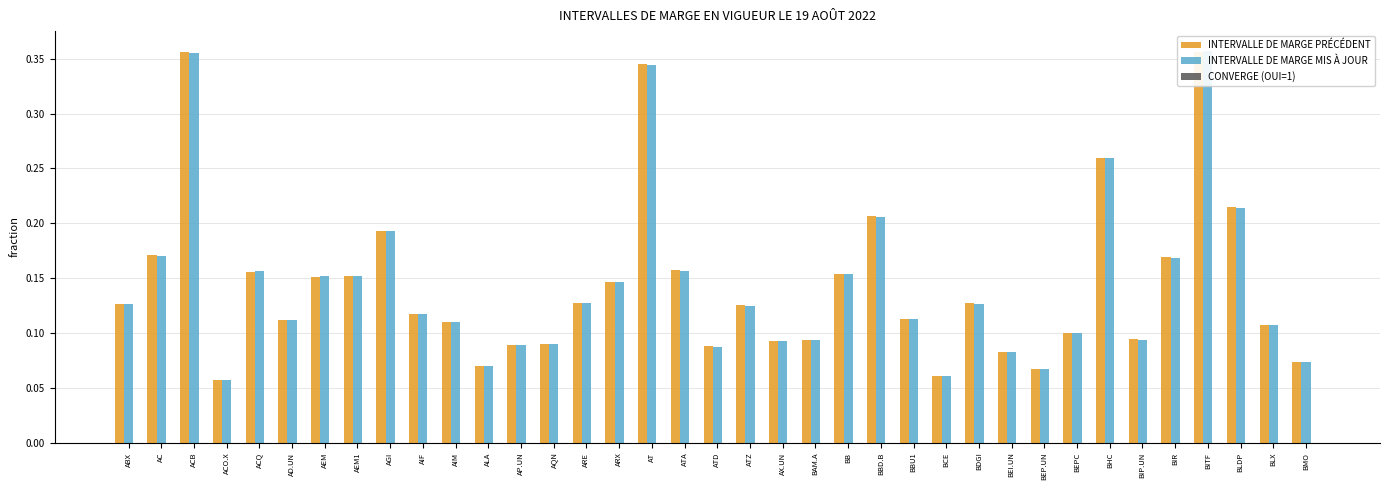

Is it true that INTERVALLE DE MARGE MIS À JOUR equals 0.2 at AP.UN?

False